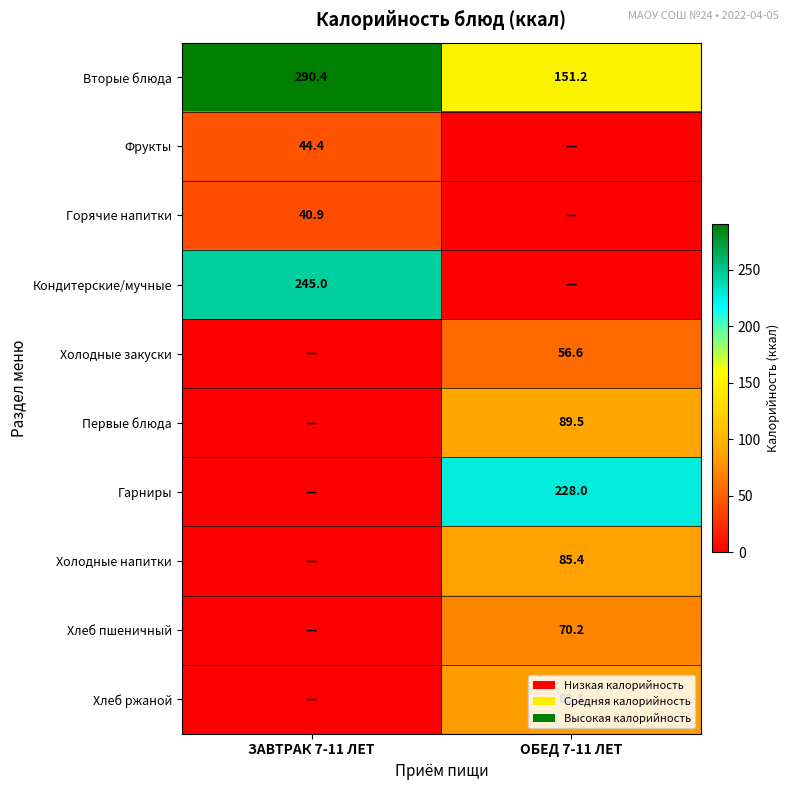

The Фрукты series shows 66.4 at ЗАВТРАК 7-11 ЛЕТ. True or false?

False